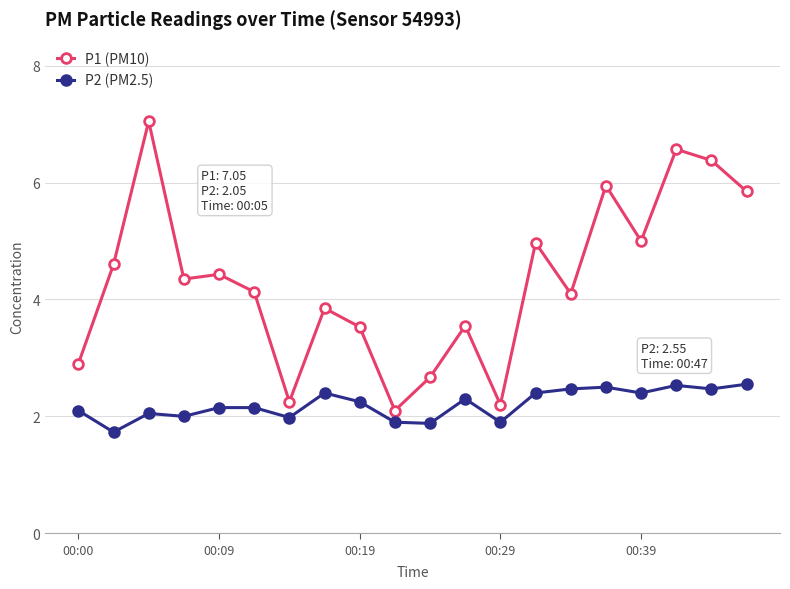

What is the average value of the P2 (PM2.5) series?

2.2